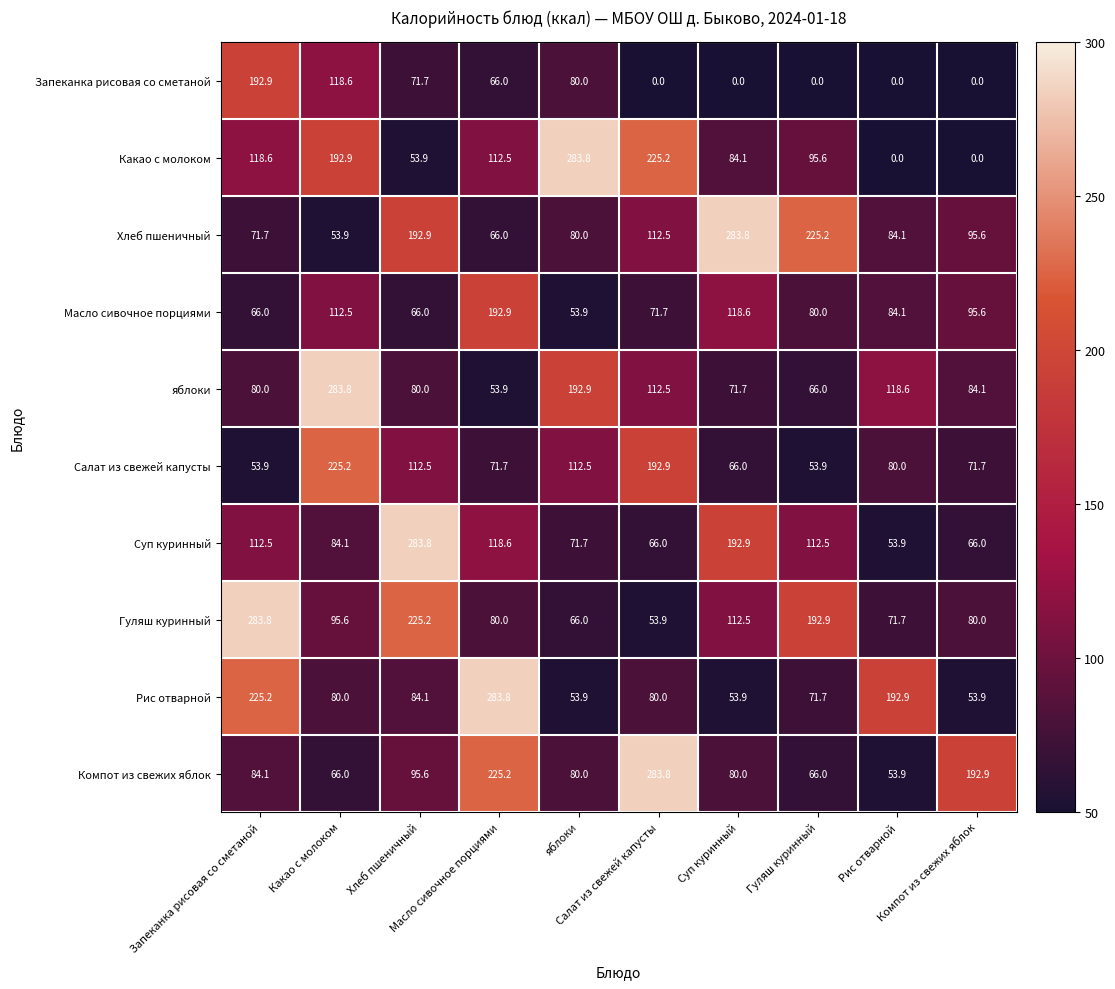

Which series has the widest spread of values?

Какао с молоком